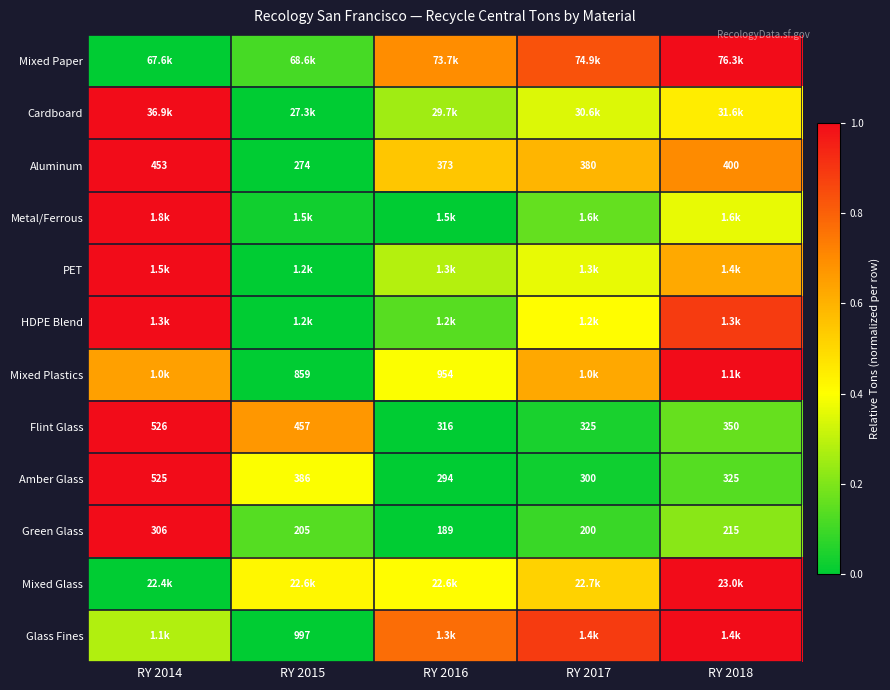

Is the value of Amber Glass at RY 2017 greater than the value of Flint Glass at RY 2016?

No